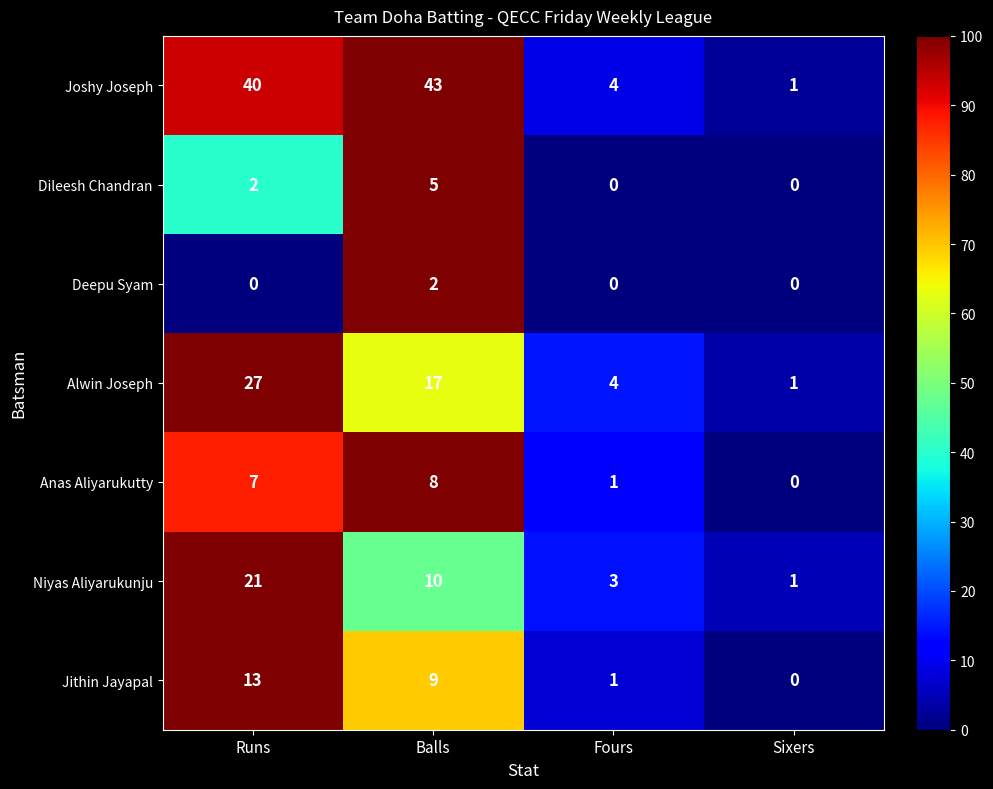

The value of Jithin Jayapal at Fours is 1. True or false?

True